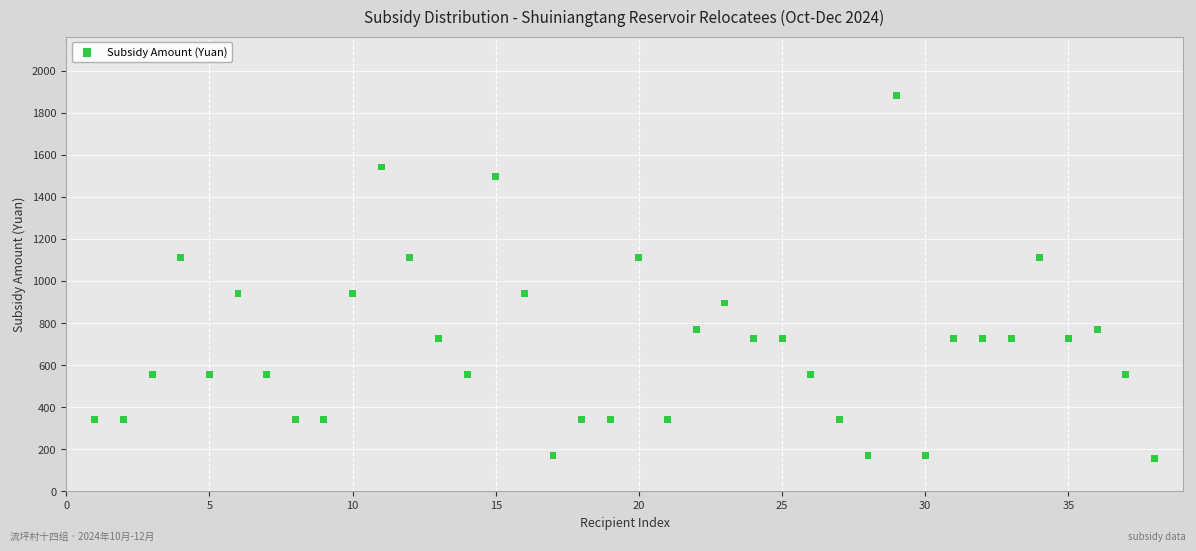

What is the range of X values (max minus min)?

37